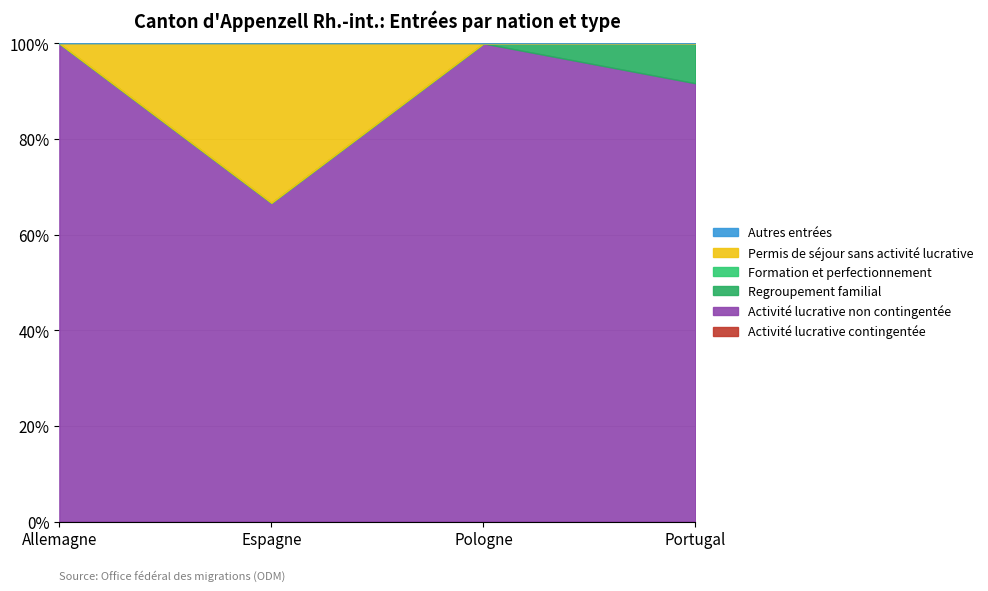

True or false: Permis de séjour sans activité lucrative has more than 2 interior local peaks.

False